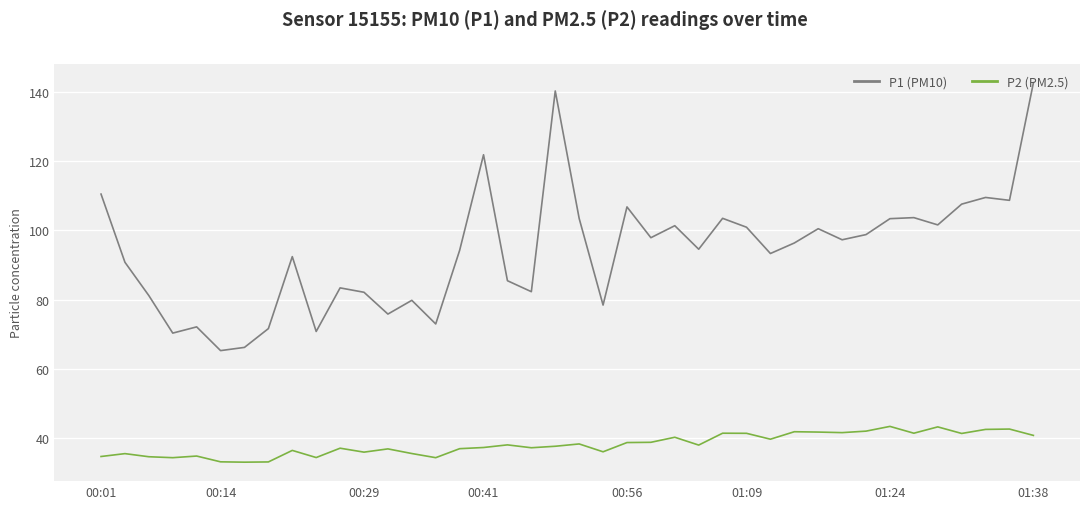

What is the maximum value shown in the chart?

142.6